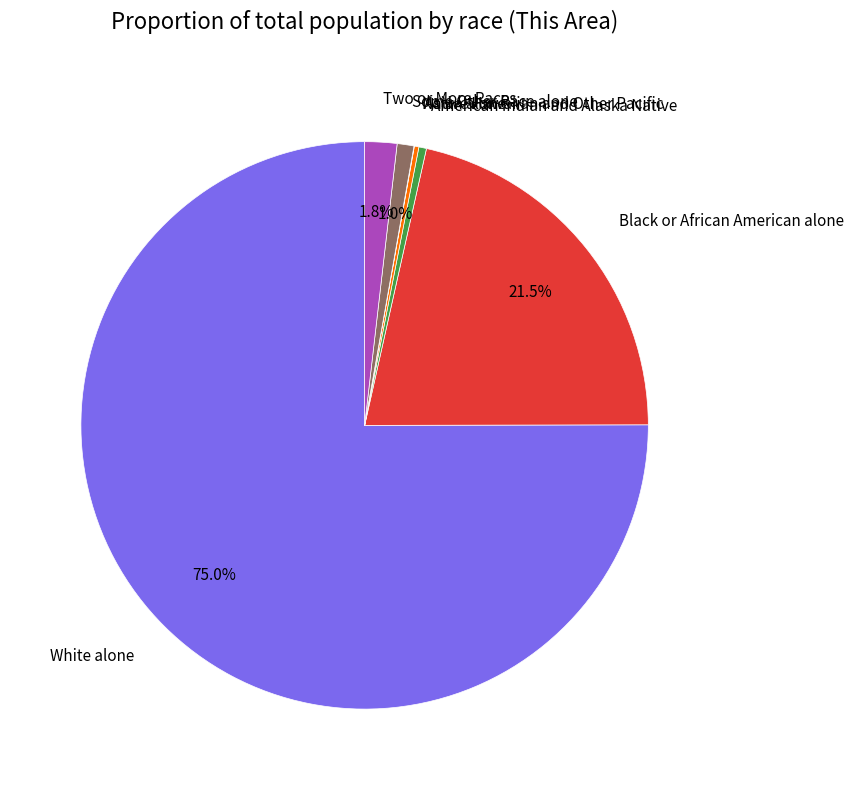

Which category has the biggest portion of the pie?

White alone